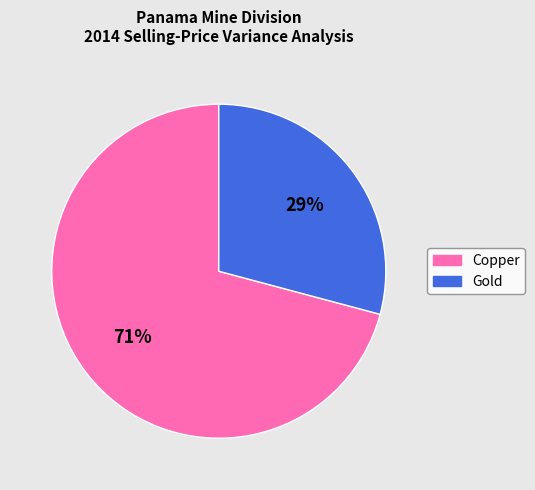

True or false: Gold accounts for 36% of the total.

False